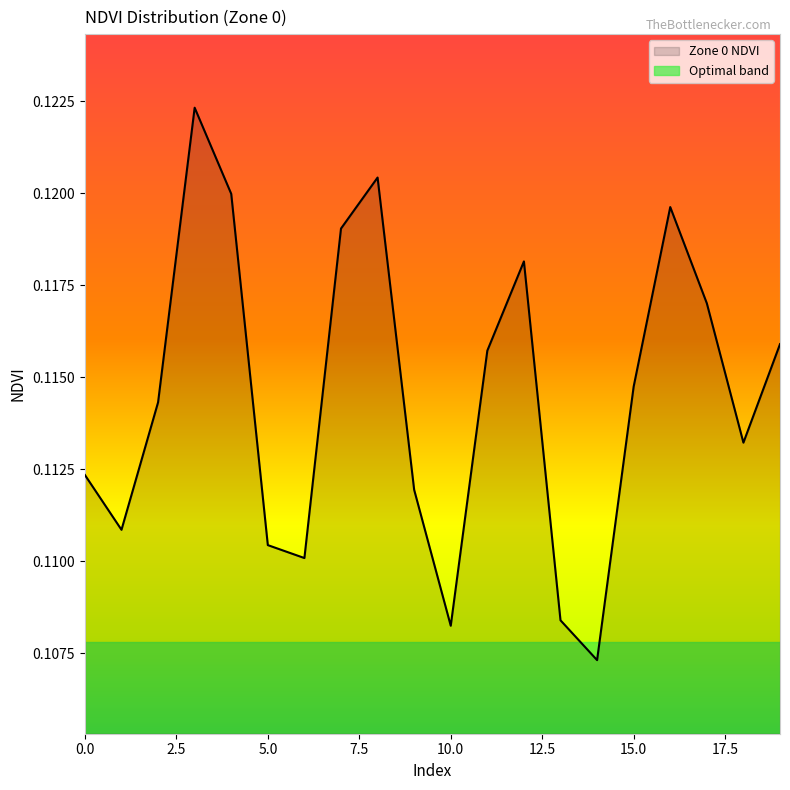

Reading left to right, transcribe all the data shown in this chart.

0.1	0.1	0.1	0.1	0.1	0.1	0.1	0.1	0.1	0.1	0.1	0.1	0.1	0.1	0.1	0.1	0.1	0.1	0.1	0.1